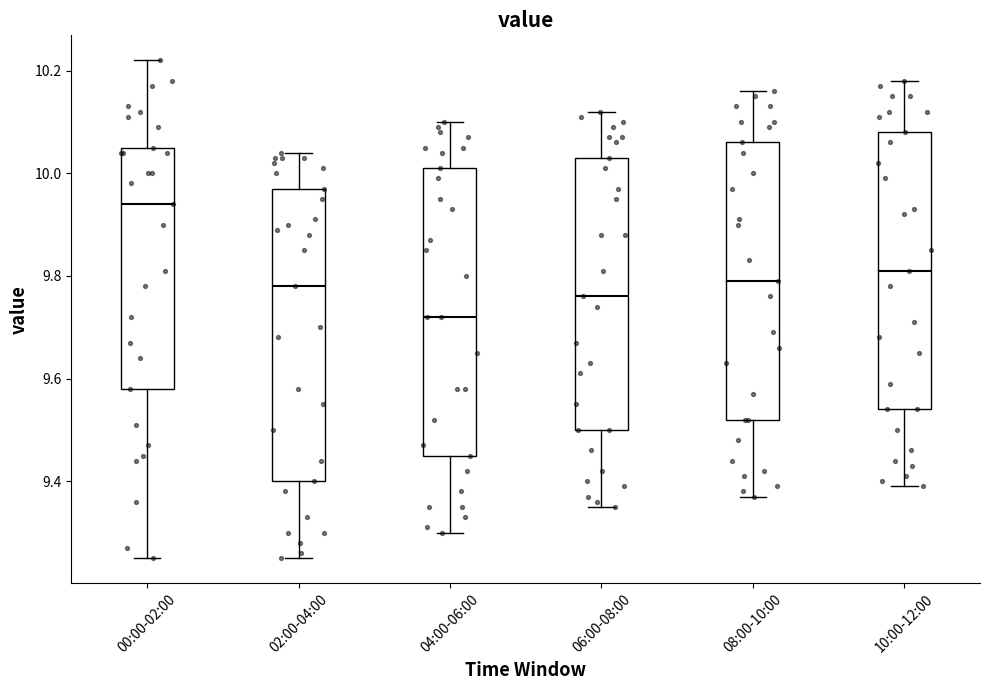

Reading left to right, read every box against the y-axis: the position of its median line, the range the box covers, and the ends of its whiskers. The values are not printed on the chart, so give them approximately, as read against the axis.

00:00-02:00: median 9.94, box 9.58 to 10.06, whiskers 9.26 to 10.22
02:00-04:00: median 9.78, box 9.40 to 9.98, whiskers 9.26 to 10.04
04:00-06:00: median 9.72, box 9.46 to 10.02, whiskers 9.30 to 10.10
06:00-08:00: median 9.76, box 9.50 to 10.04, whiskers 9.36 to 10.12
08:00-10:00: median 9.80, box 9.52 to 10.06, whiskers 9.38 to 10.16
10:00-12:00: median 9.82, box 9.54 to 10.08, whiskers 9.40 to 10.18